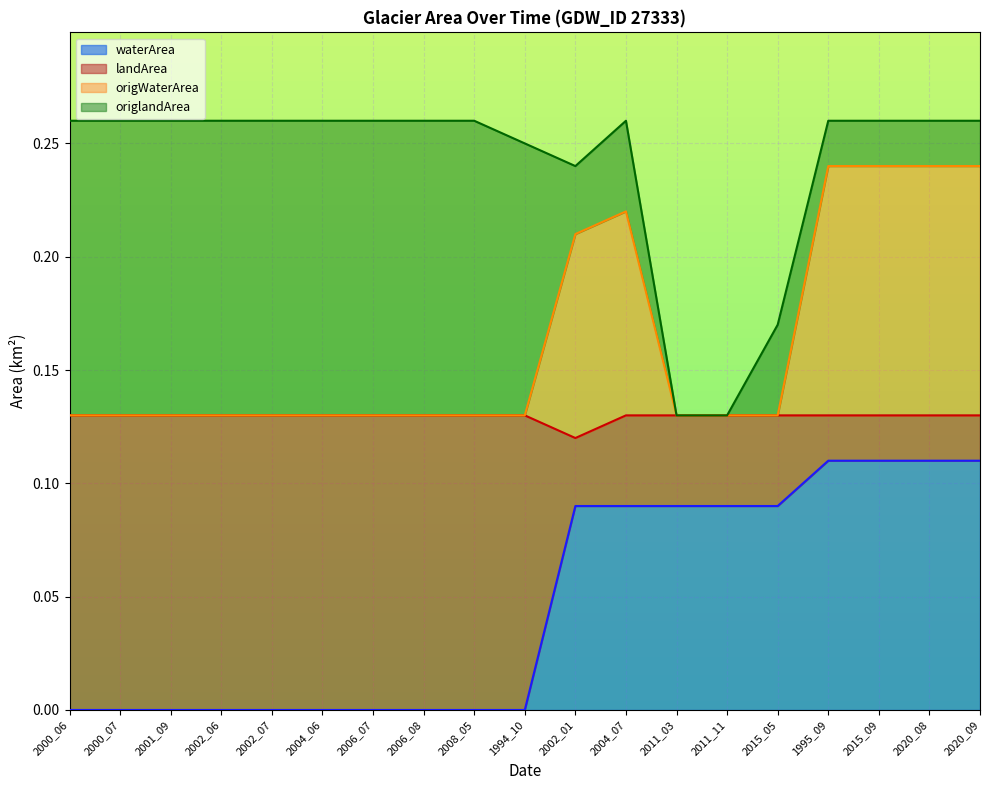

True or false: waterArea has a value of 0.0 at 2004_06.

True